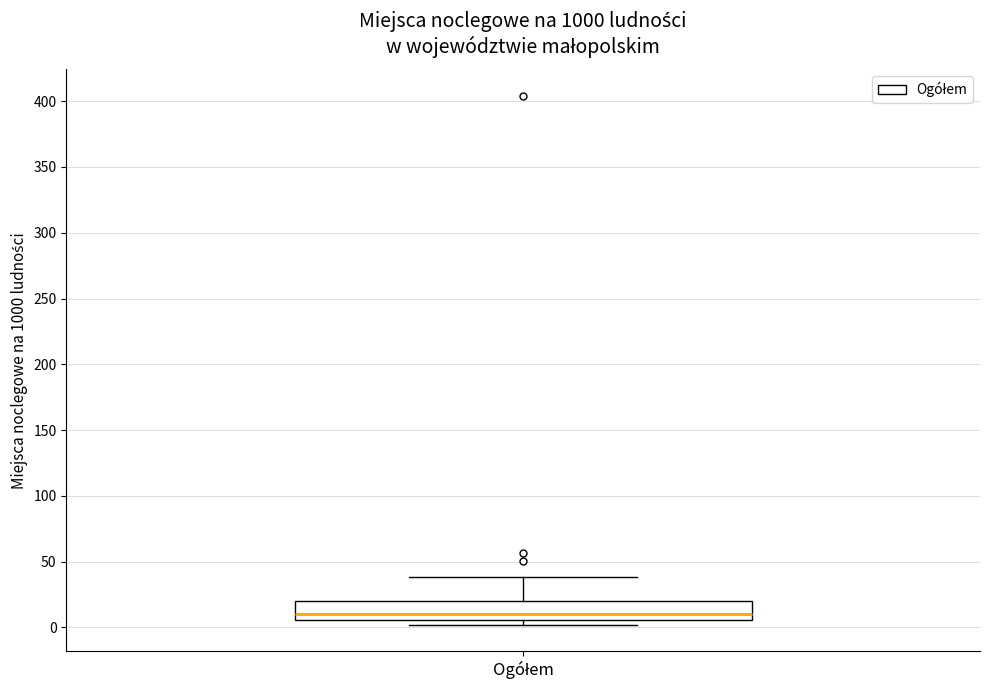

Read this box plot against the y-axis: the position of the median line, the range covered by the box, and the ends of both whiskers. The values are not printed on the chart, so give them approximately, as read against the axis.

median 10, box 5 to 20, whiskers 0 to 40